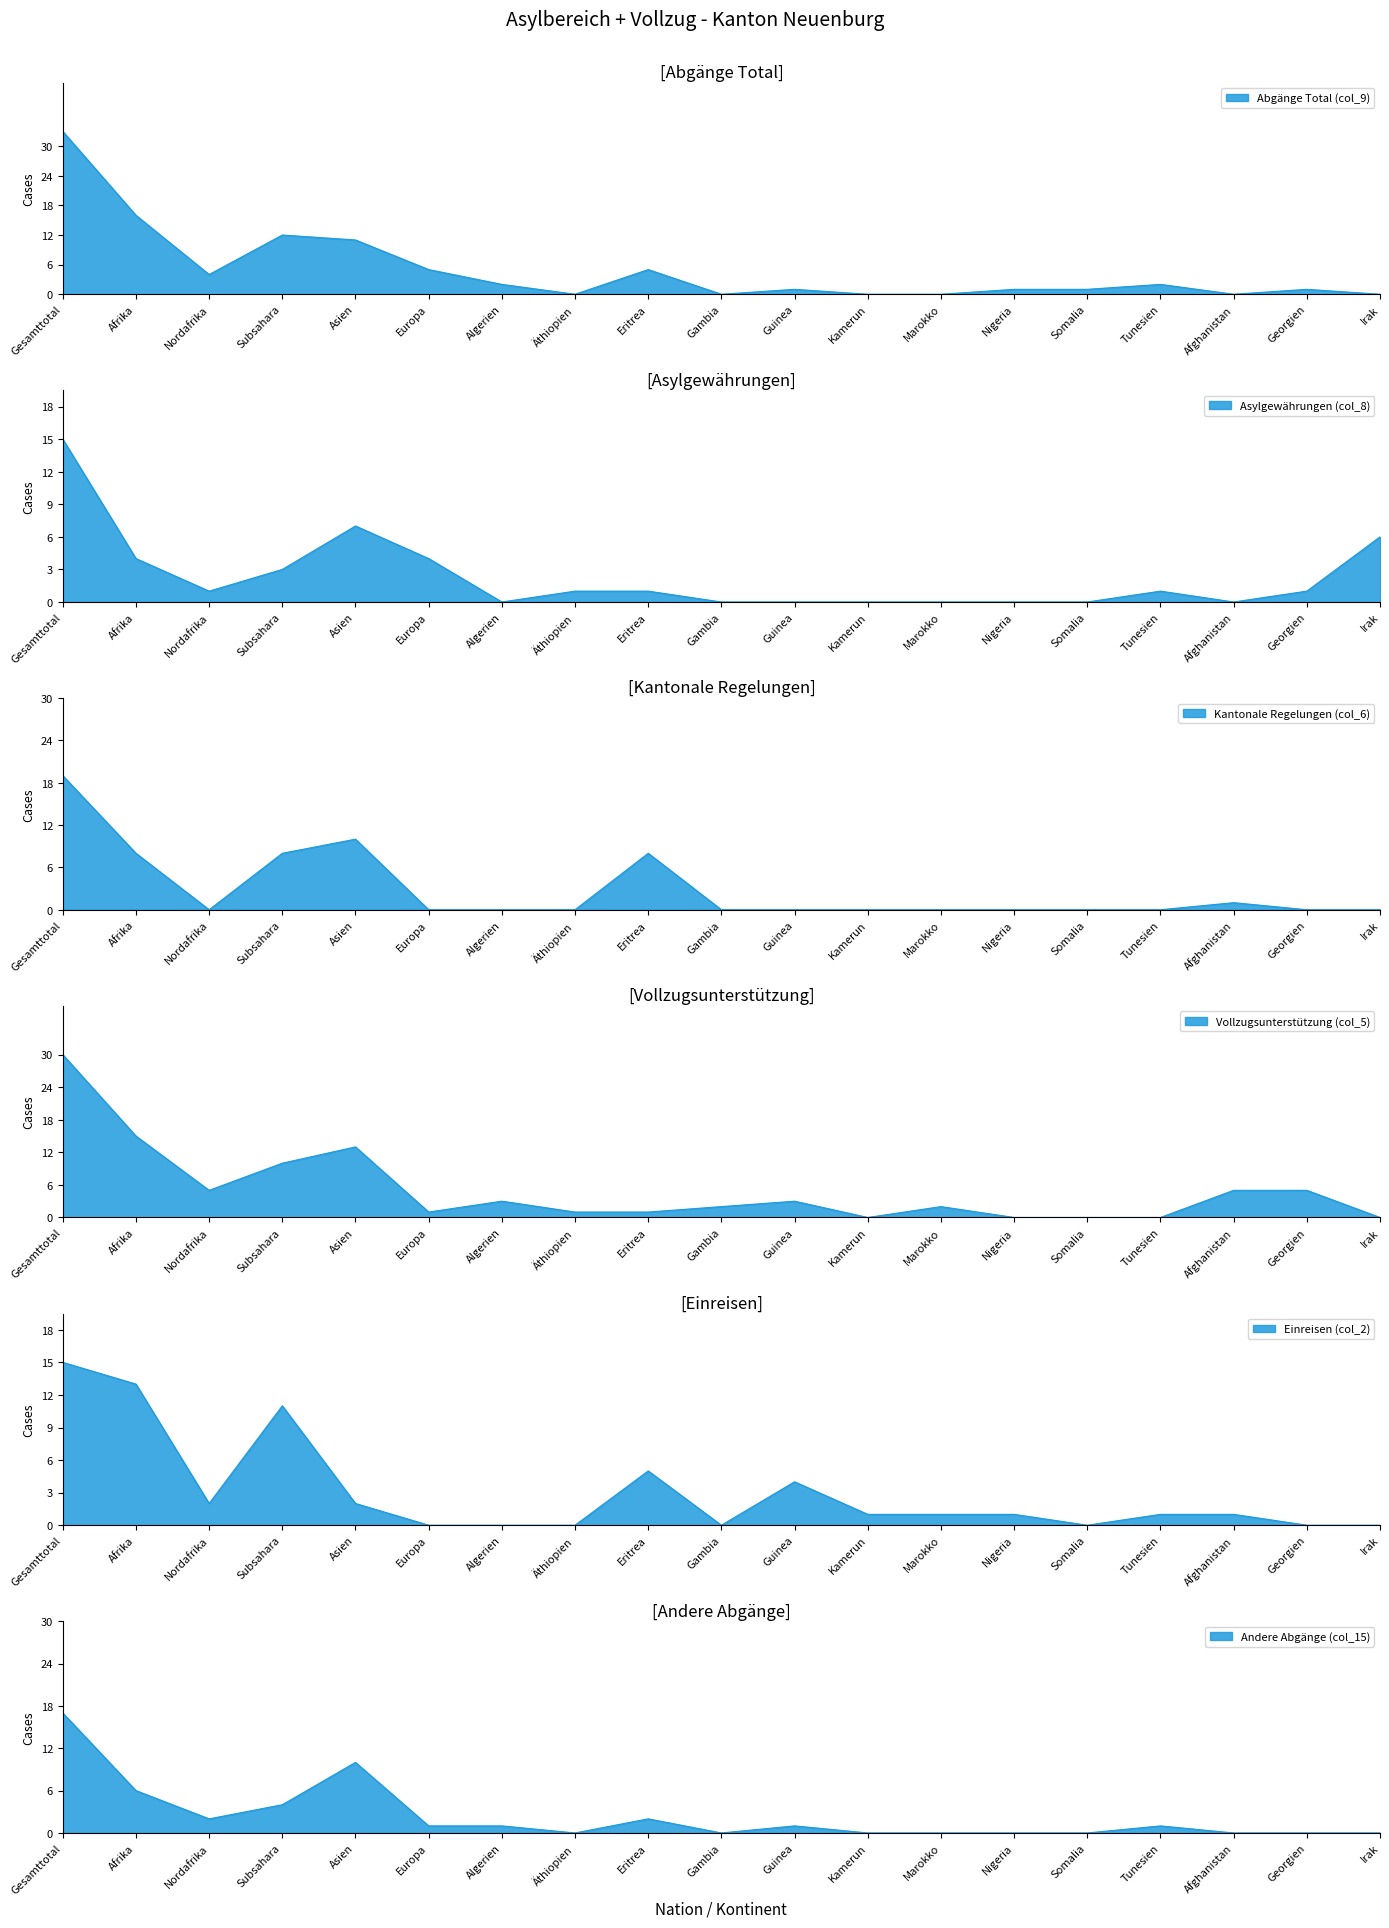

At Somalia, list the series in order from largest to smallest.

Abgänge Total (col_9), Asylgewährungen (col_8), Kantonale Regelungen (col_6), Vollzugsunterstützung (col_5), Einreisen (col_2), Andere Abgänge (col_15)